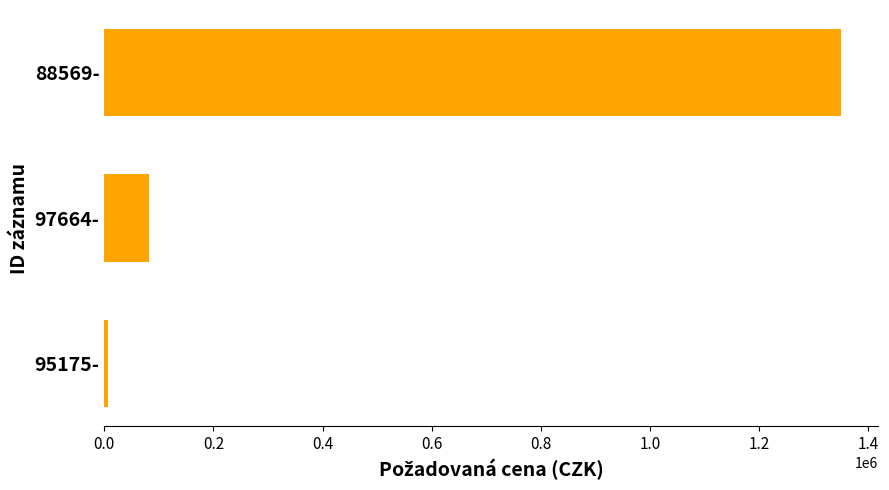

The chart shows a value of 513772 at 88569-. True or false?

False